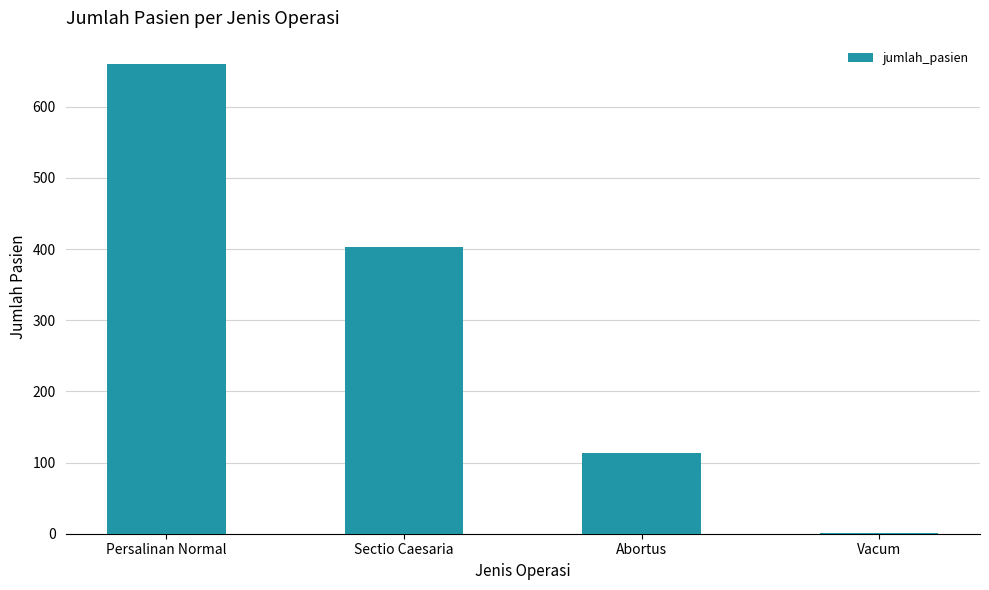

What is the change in value from Abortus to Vacum?

-112